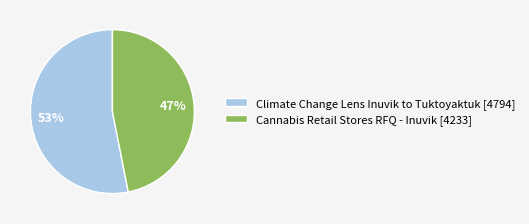

To the nearest percent, what is the difference between the largest and smallest slice percentages?

6%